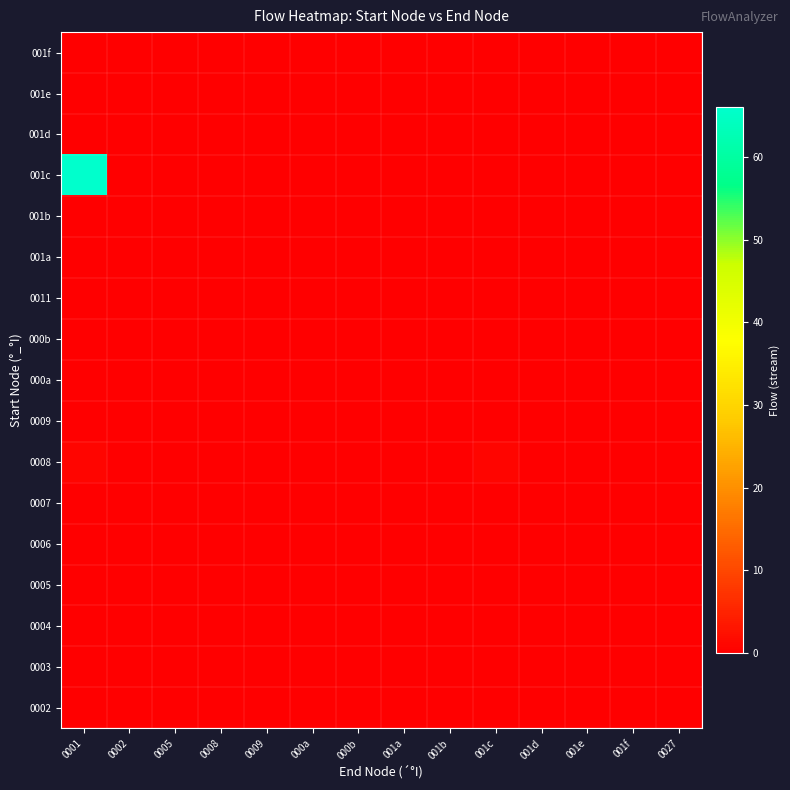

At how many categories does at least one series exceed 4?

1